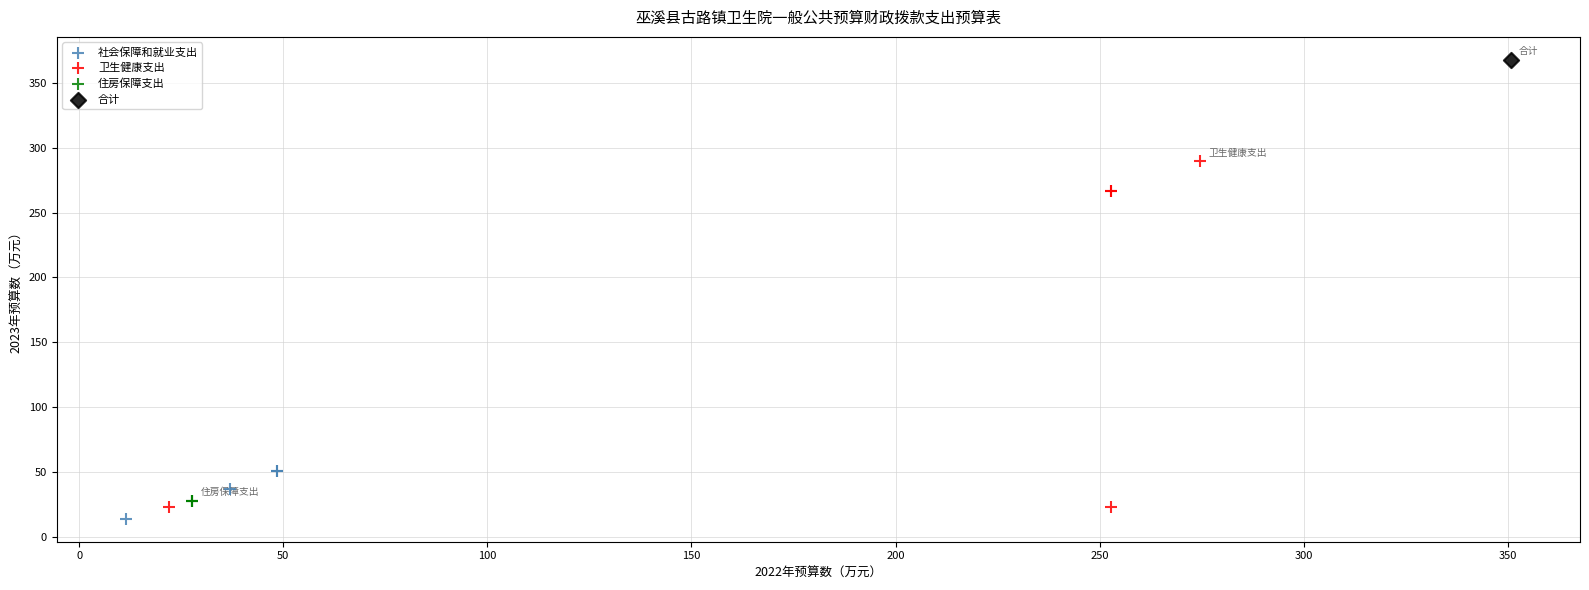

What are all the series names shown in the legend?

社会保障和就业支出, 卫生健康支出, 住房保障支出, 合计